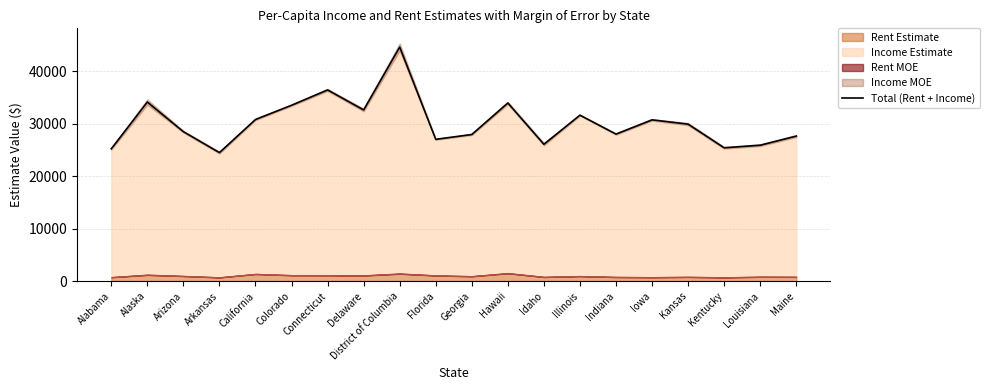

Rank the categories by value from lowest to highest.

Arkansas, Alabama, Kentucky, Louisiana, Idaho, Florida, Maine, Georgia, Indiana, Arizona, Kansas, Iowa, California, Illinois, Delaware, Colorado, Hawaii, Alaska, Connecticut, District of Columbia